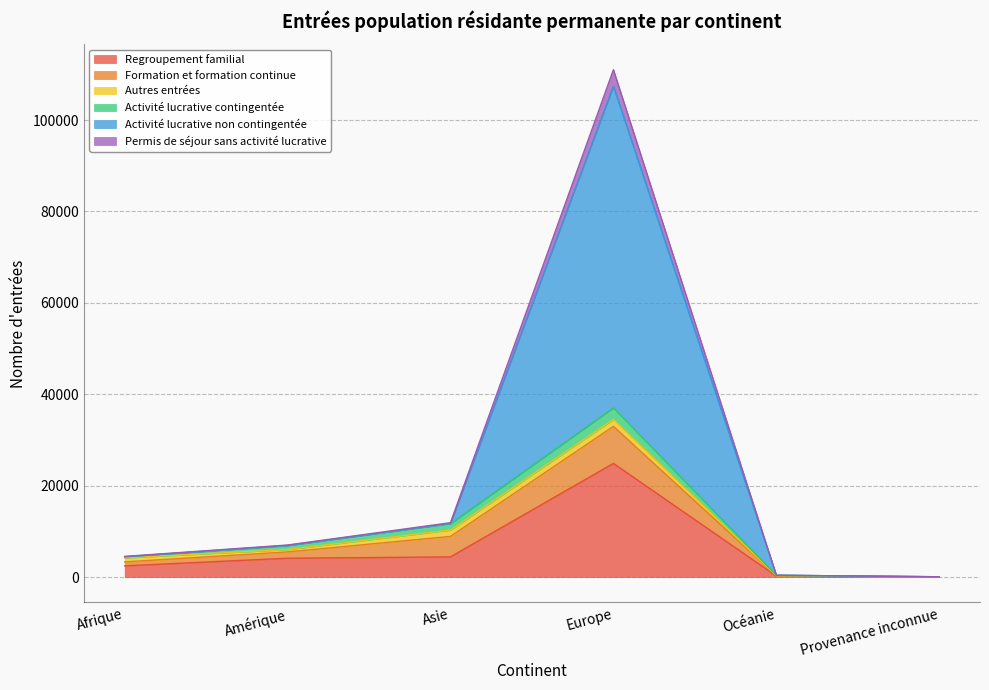

What is the maximum value for Regroupement familial?

24877